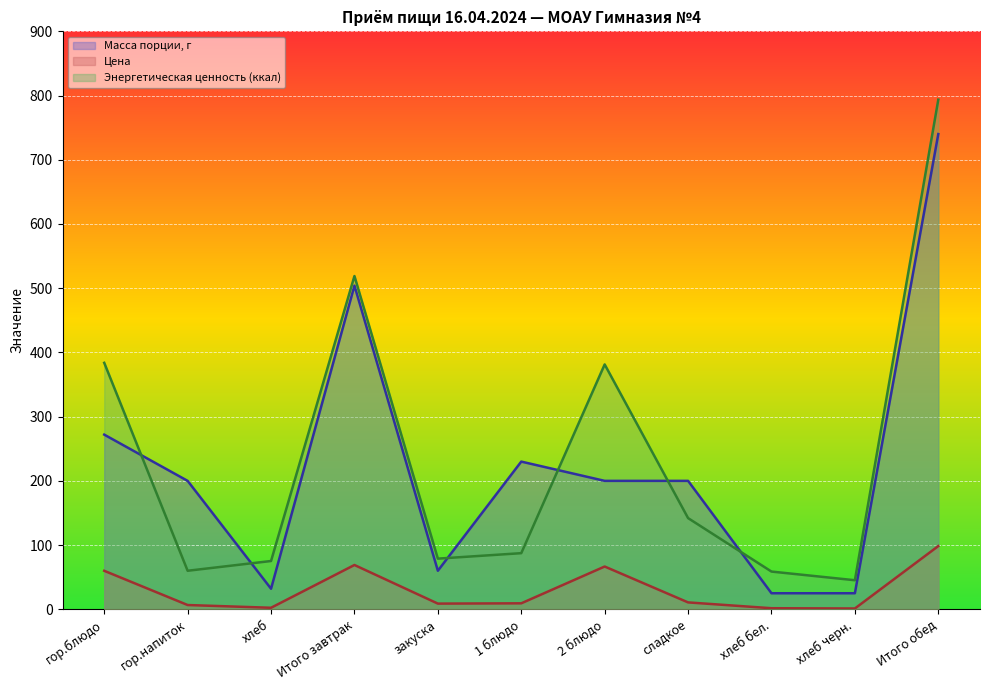

Which series changed the most between Итого завтрак and хлеб черн.?

Масса порции, г